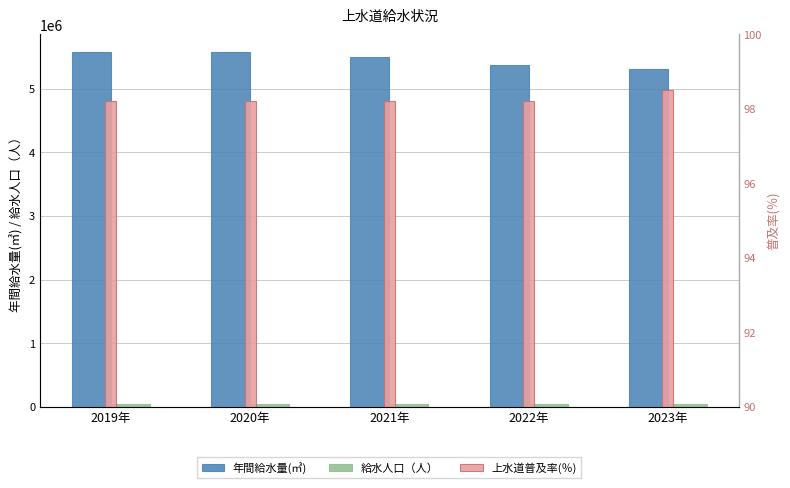

Where is 上水道普及率(％) nearest to the value 98?

2019年